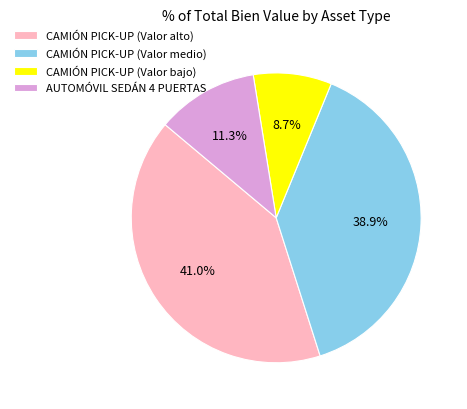

Is there a majority slice in this chart?

No